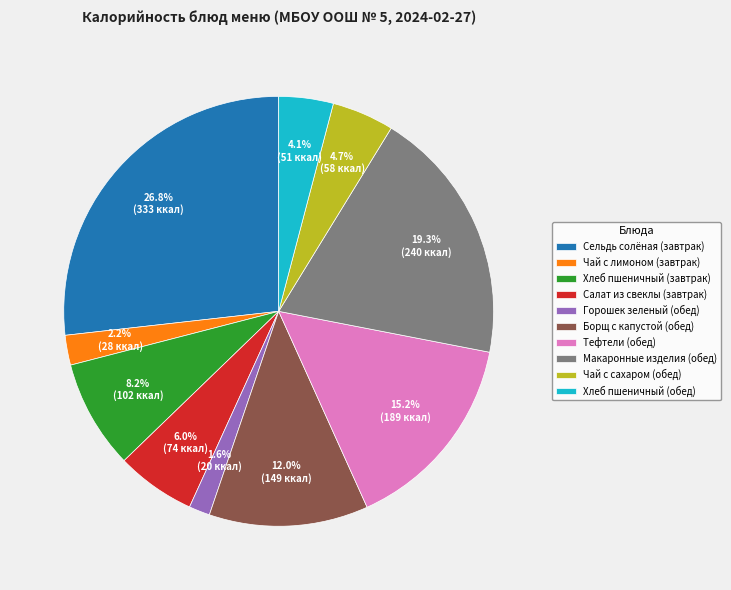

Which has a higher value, Тефтели (обед) or Горошек зеленый (обед)?

Тефтели (обед)